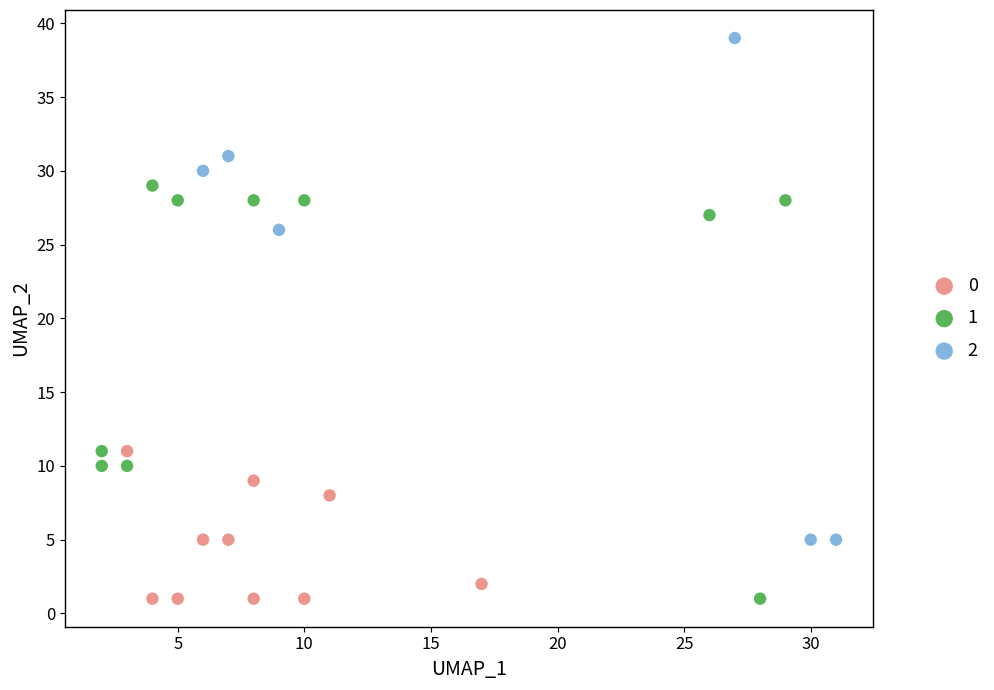

Which series has the widest spread of Y values?

2